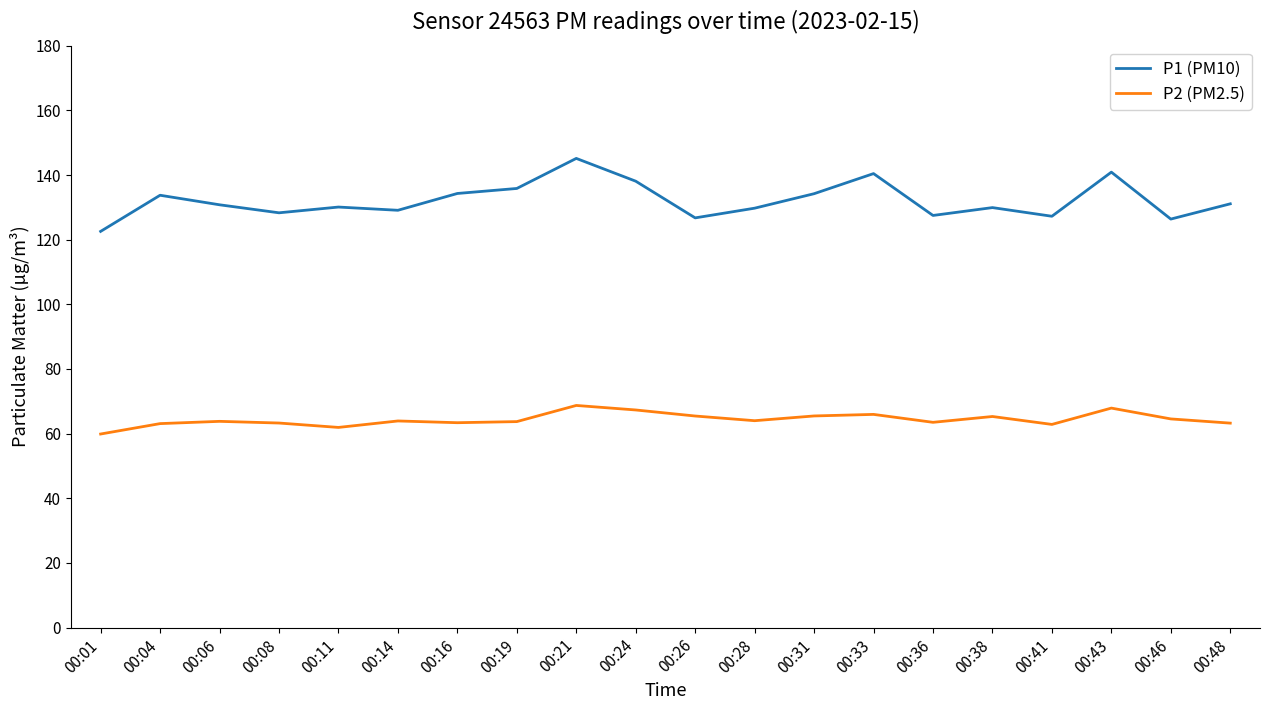

Where is the first local maximum for P1 (PM10)?

00:04